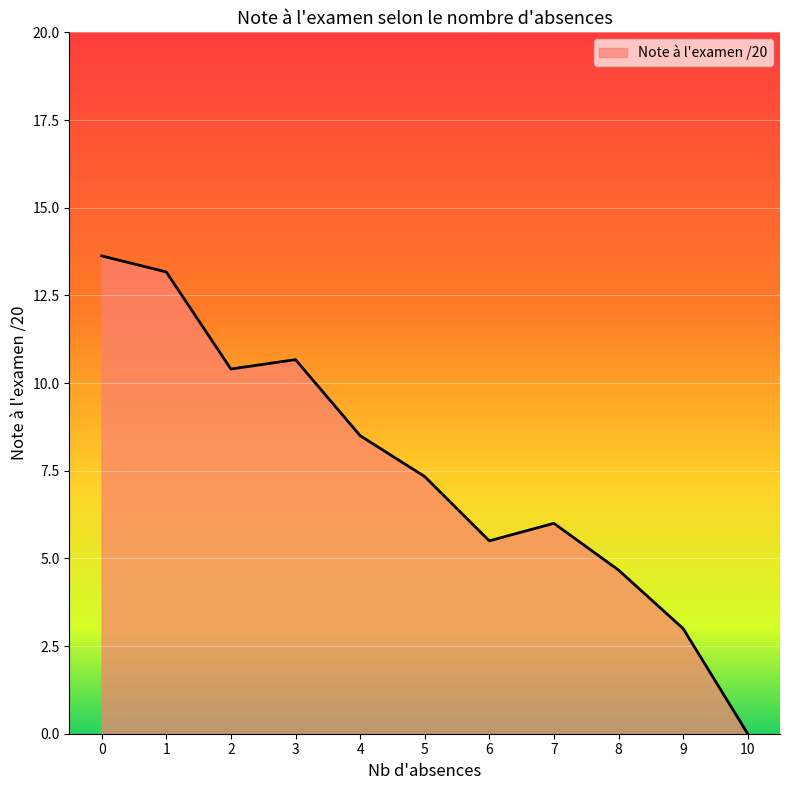

The chart shows a value of 12.7 at 4. True or false?

False